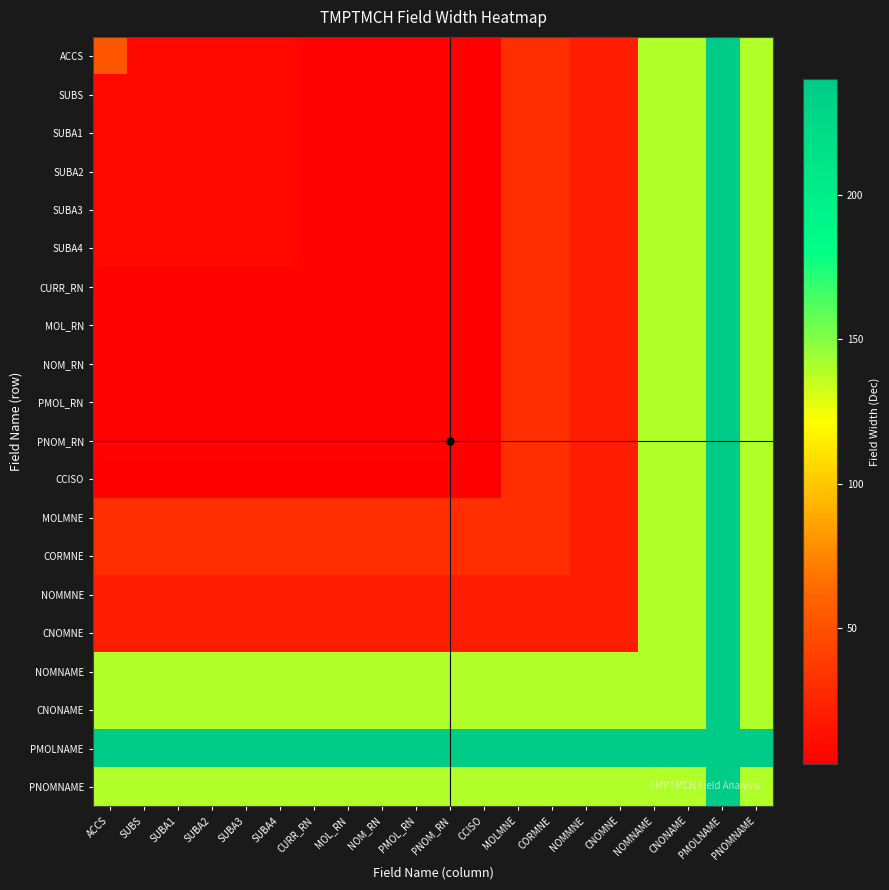

Which category has the highest value across all series?

PMOLNAME